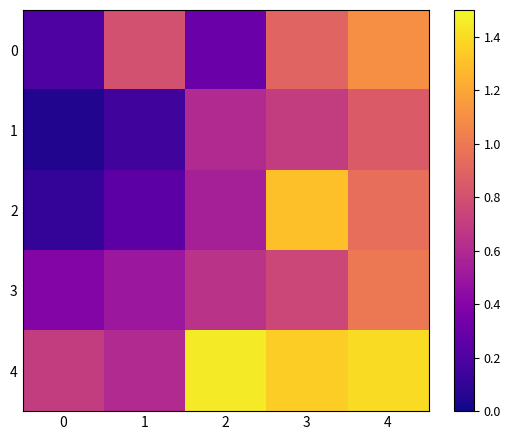

What is the maximum value shown in the chart?

1.4